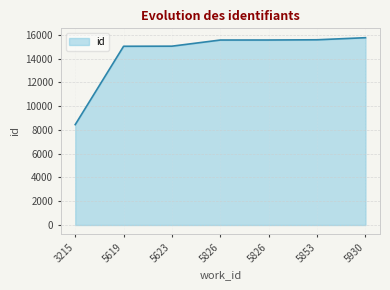

What is the value of the 7th point from the left?

15760